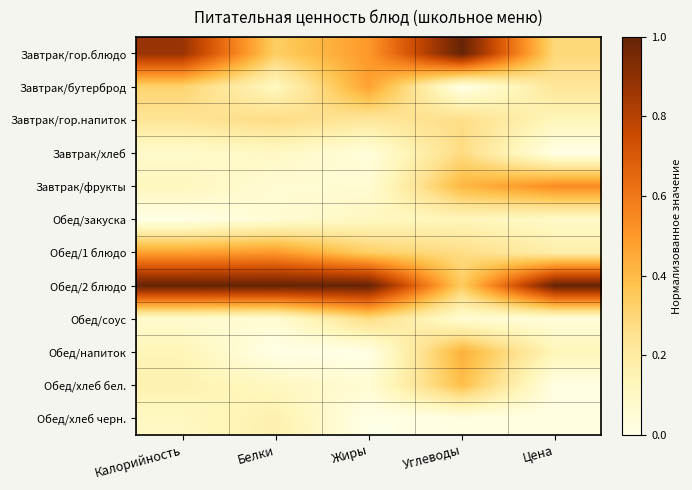

Which series changed the most between Калорийность and Белки?

Завтрак/гор.блюдо